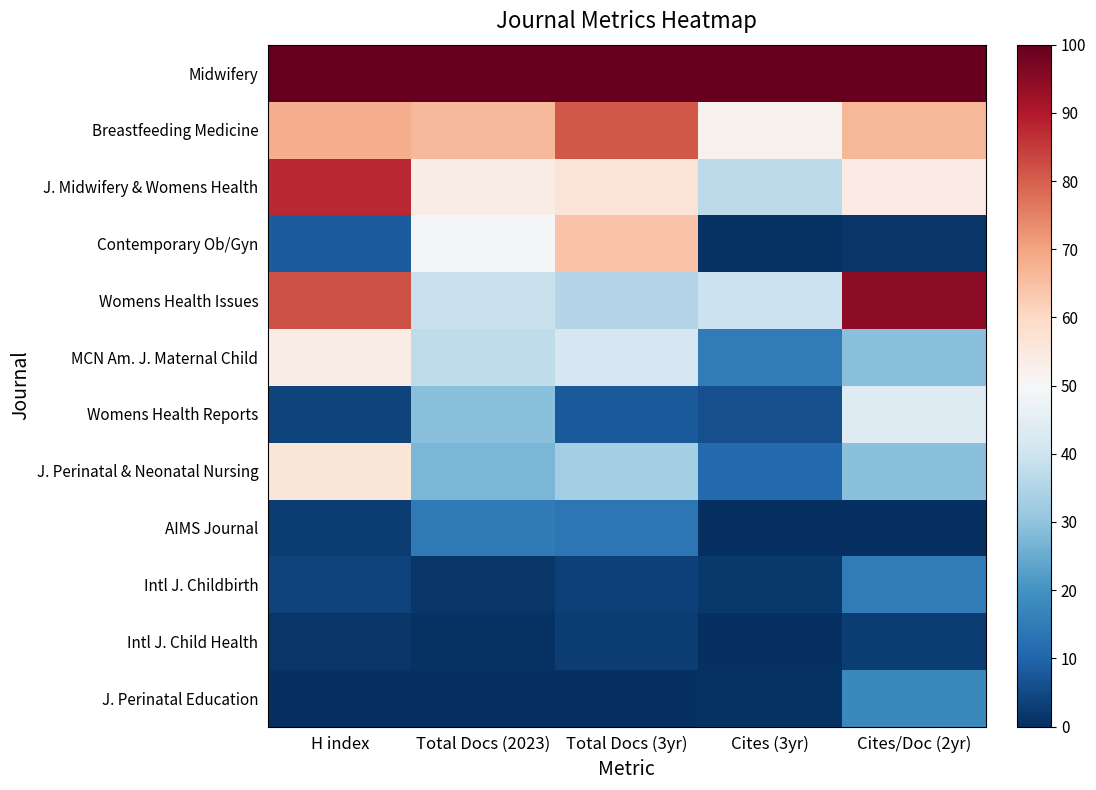

How many data points does each series have?

5